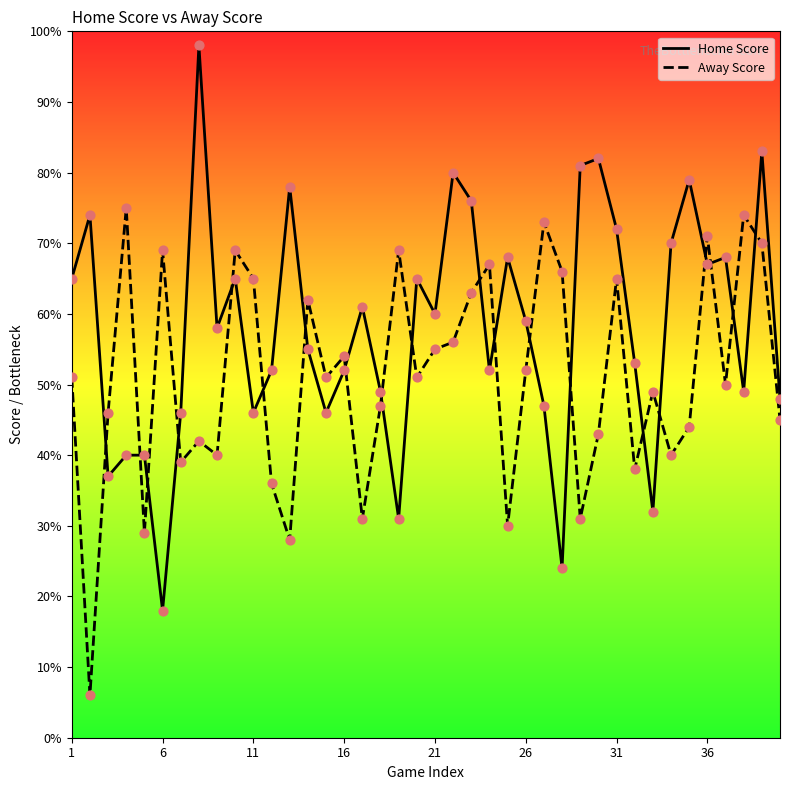

Which series has the widest spread of values?

Home Score